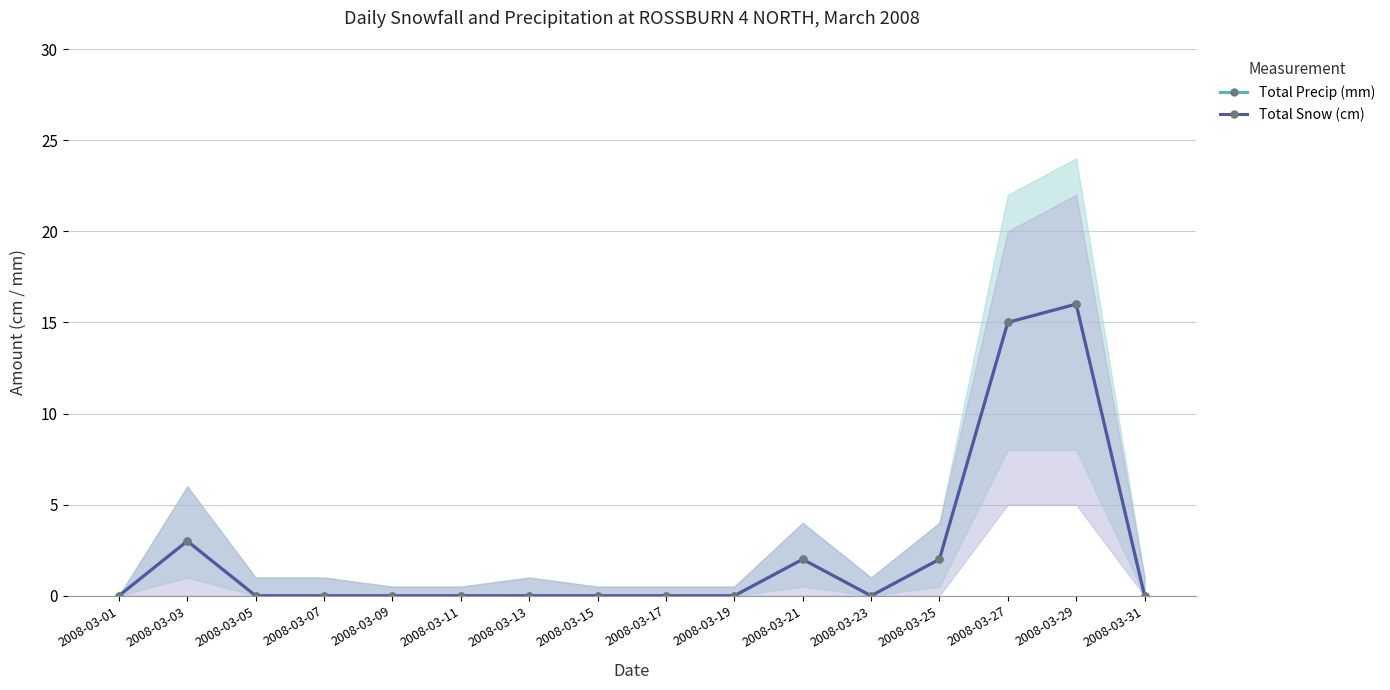

What is the difference between the maximum and minimum values in the Total Precip (mm) series?

16